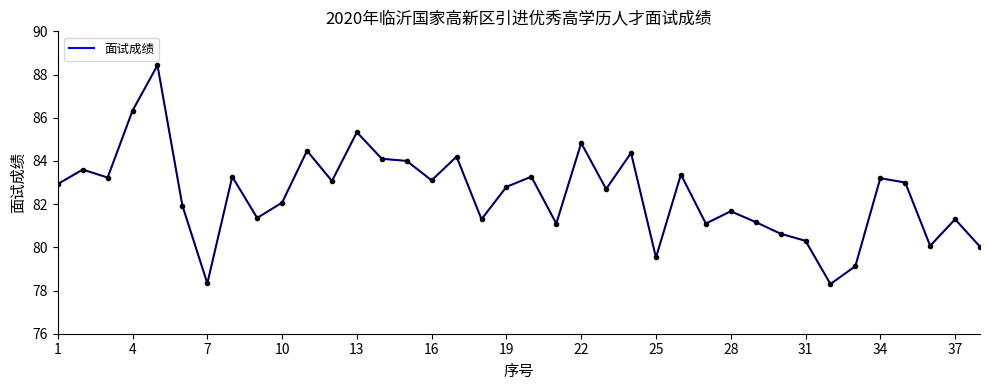

What is the maximum value shown in the chart?

88.4